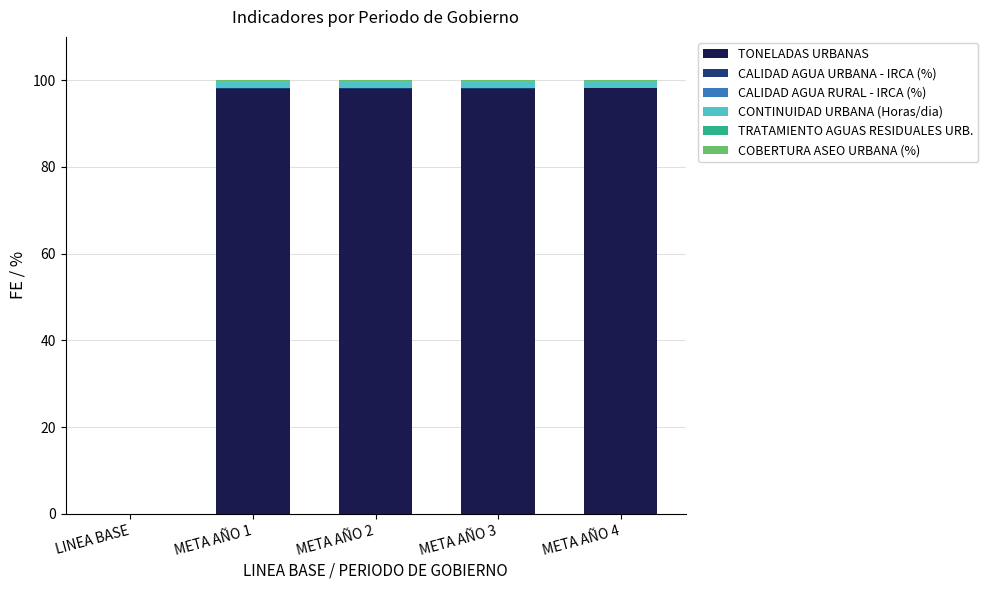

What is the maximum value for TONELADAS URBANAS?

98.1